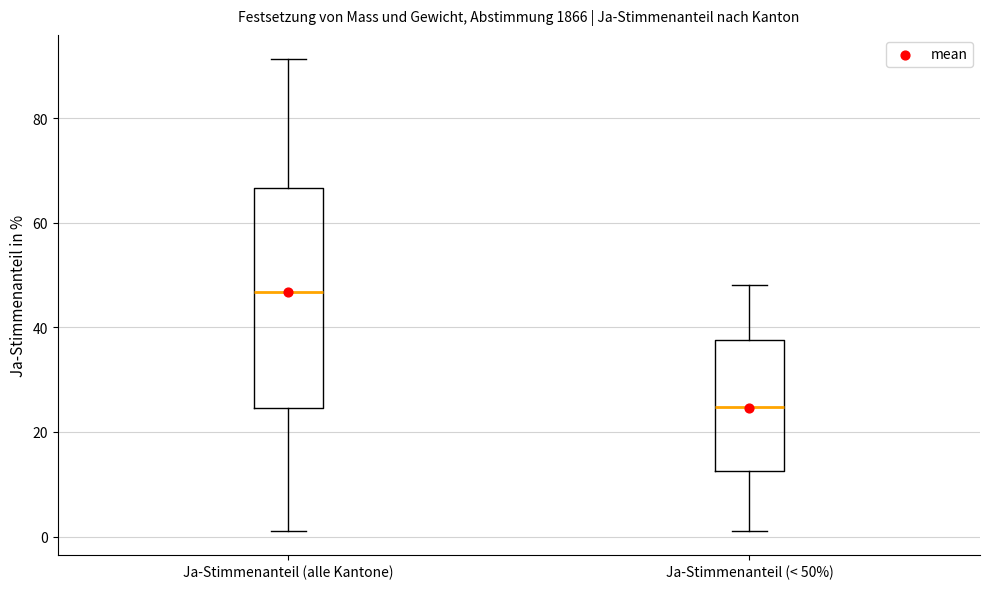

Which box's median line is the lowest?

Ja-Stimmenanteil (< 50%)